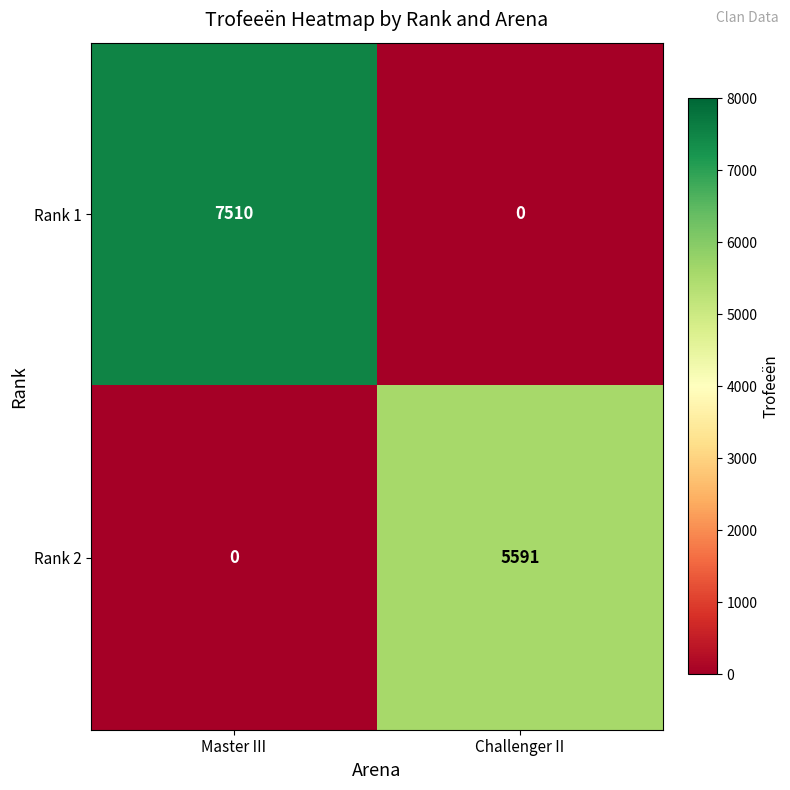

What is the spread (max minus min) of values at Master III?

7510